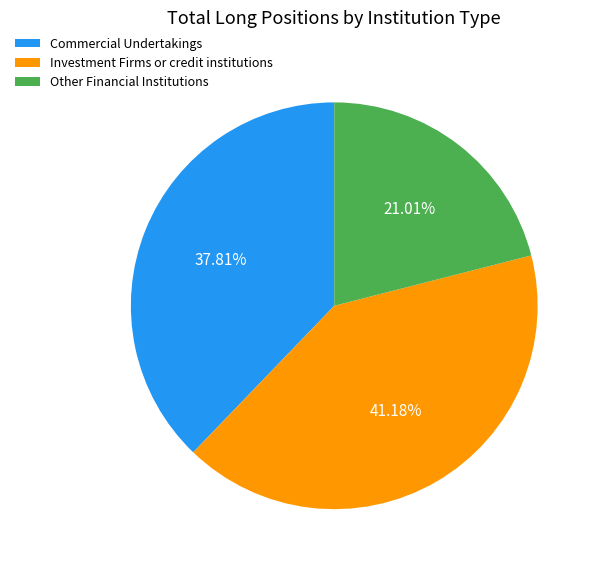

The Other Financial Institutions slice represents 21% of the pie. True or false?

True